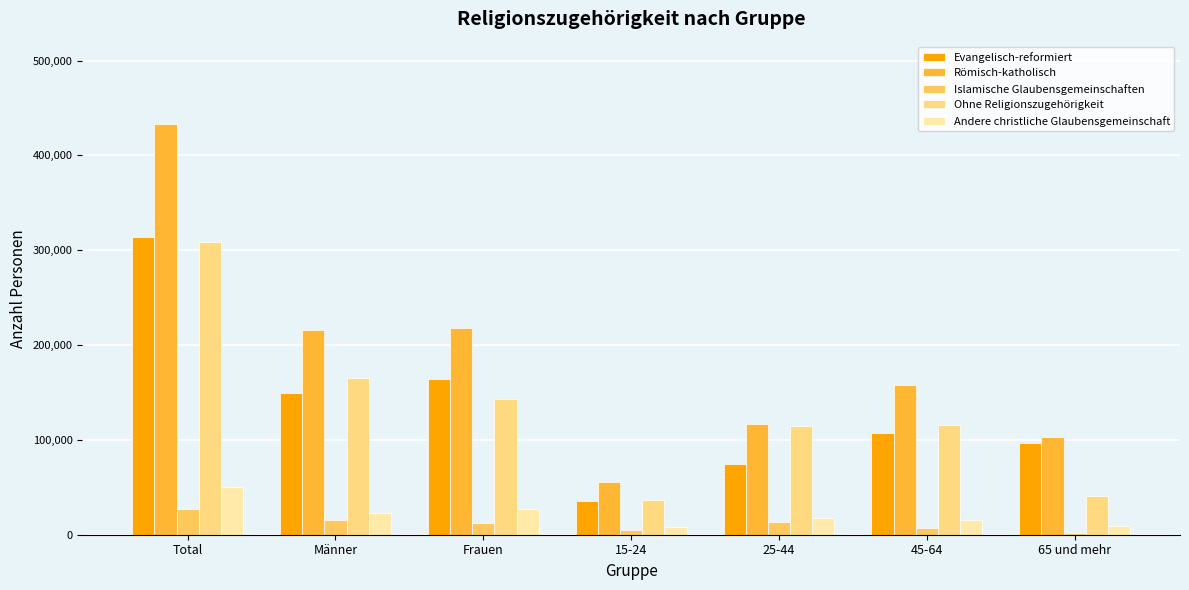

What is the greatest value displayed?

433266.3